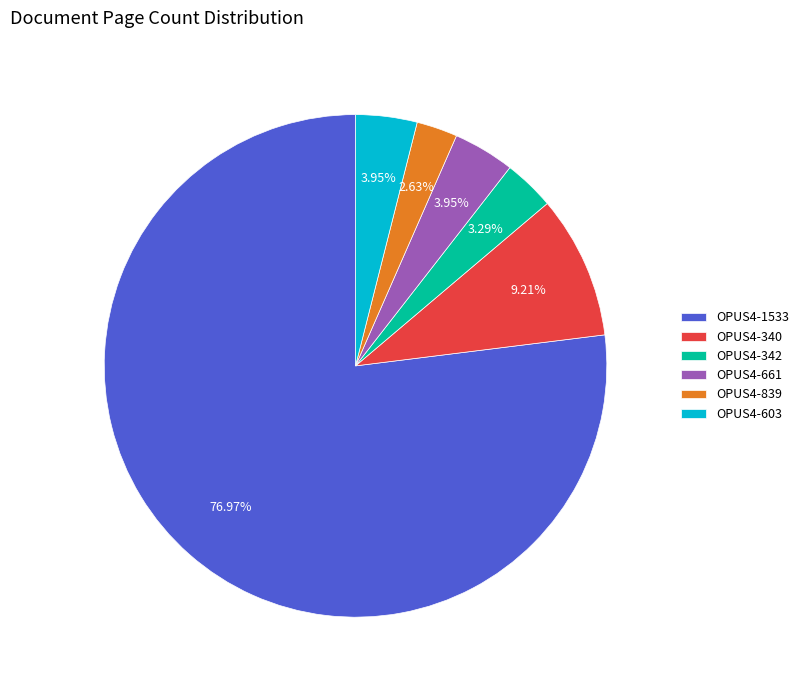

To the nearest percent, what percentage of the pie is OPUS4-661?

4%